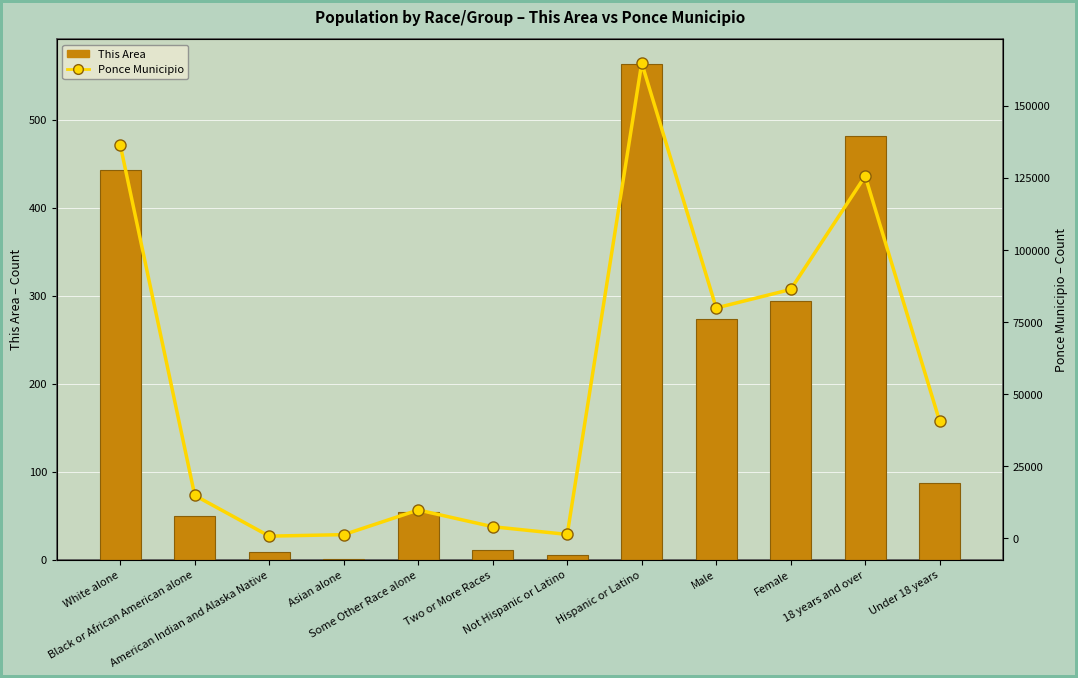

At which category is the sum across all series the highest?

Hispanic or Latino